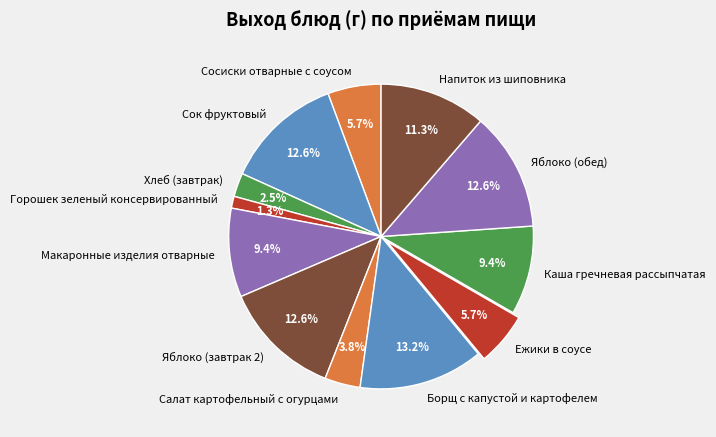

Which slice is the smallest?

Горошек зеленый консервированный